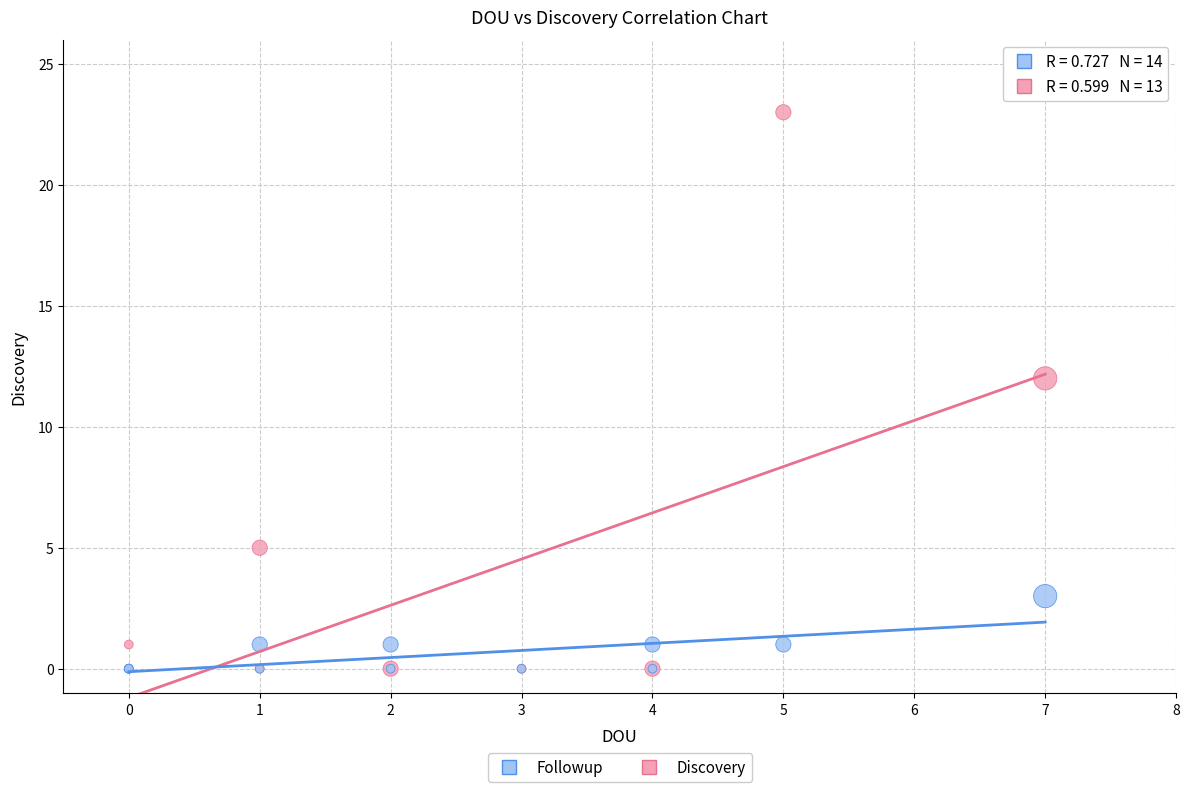

Across all series, what Y value is closest to 11?

12